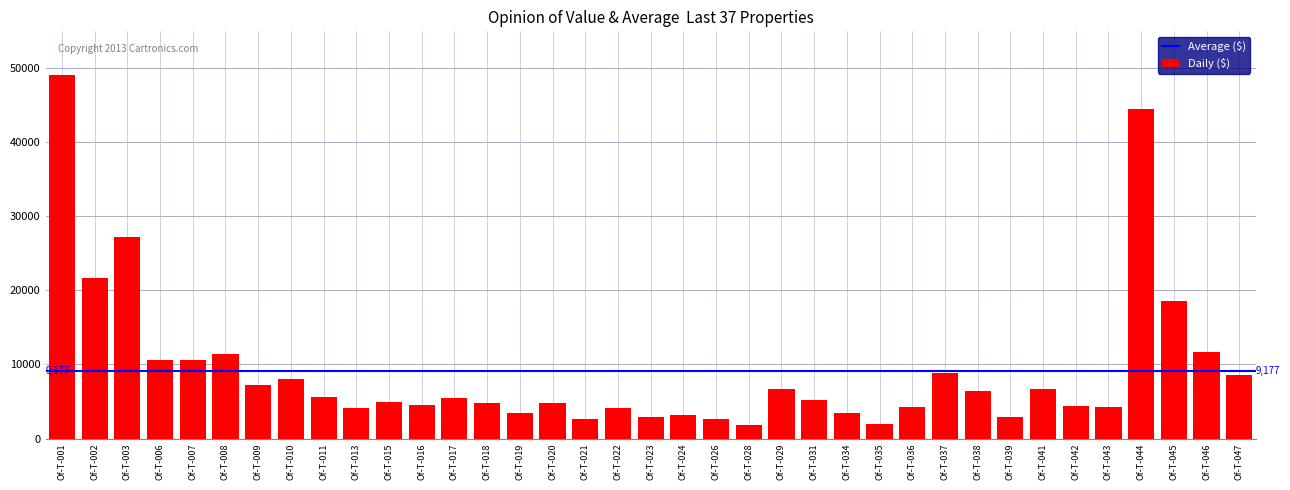

At which label is the value closest to 25490?

Of-T-003